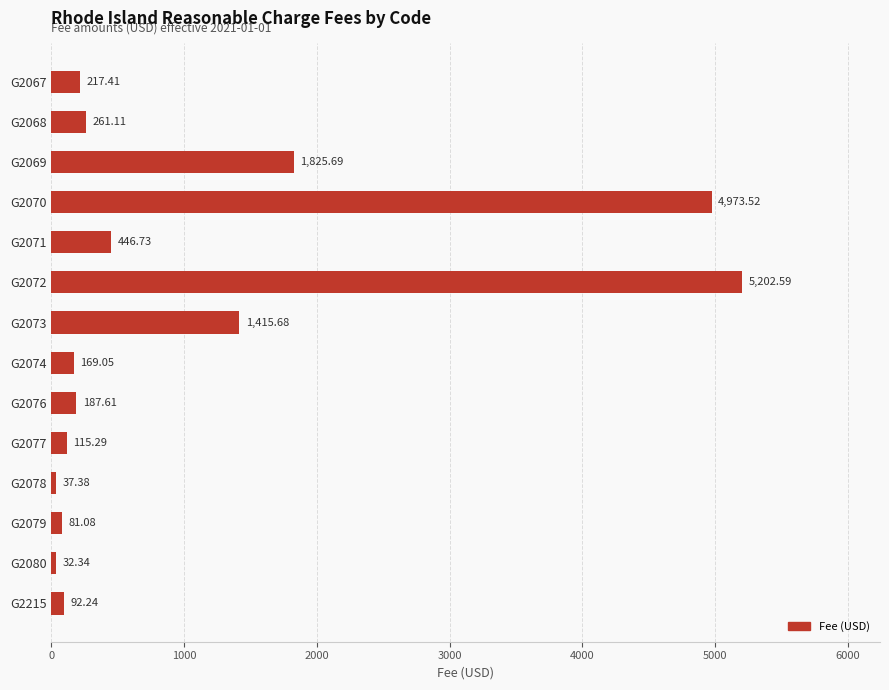

Which category has the highest value across all series?

G2072